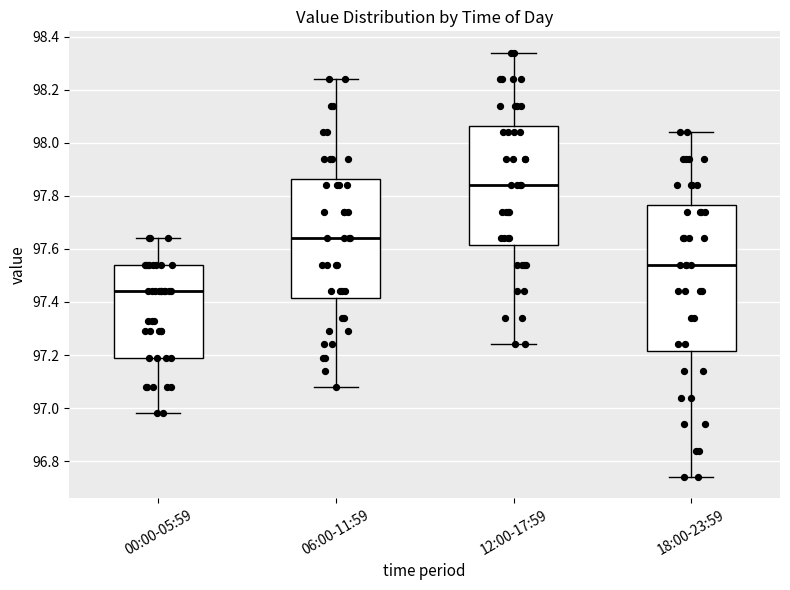

Reading left to right, read every box against the y-axis: the position of its median line, the range the box covers, and the ends of its whiskers. The values are not printed on the chart, so give them approximately, as read against the axis.

00:00-05:59: median 97.44, box 97.20 to 97.54, whiskers 96.98 to 97.64
06:00-11:59: median 97.64, box 97.42 to 97.86, whiskers 97.08 to 98.24
12:00-17:59: median 97.84, box 97.62 to 98.06, whiskers 97.24 to 98.34
18:00-23:59: median 97.54, box 97.22 to 97.76, whiskers 96.74 to 98.04